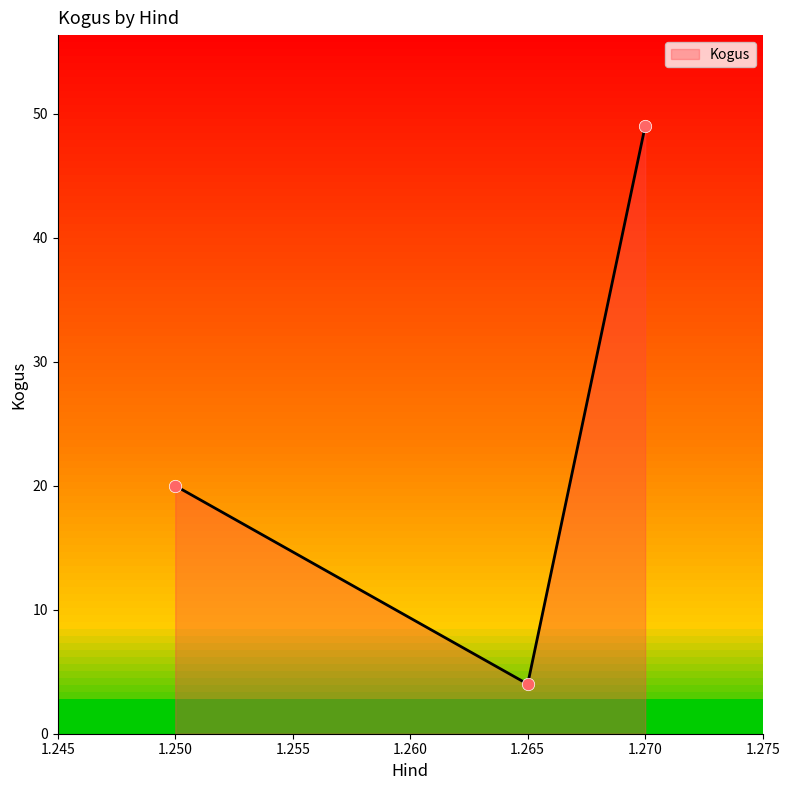

Between 1.265 and 1.250, which is larger?

1.250